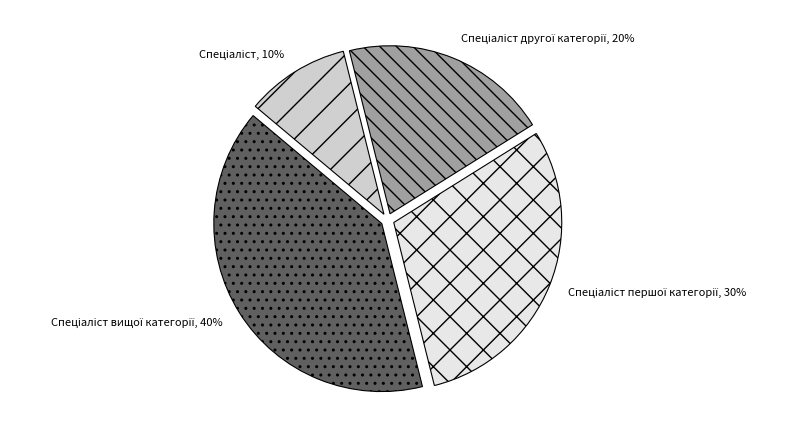

Is there any slice that represents more than half of the pie?

No